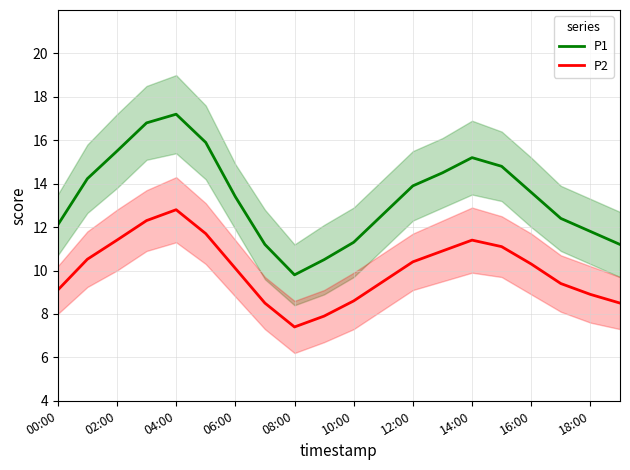

True or false: P2 has more than 0 interior local peaks.

True